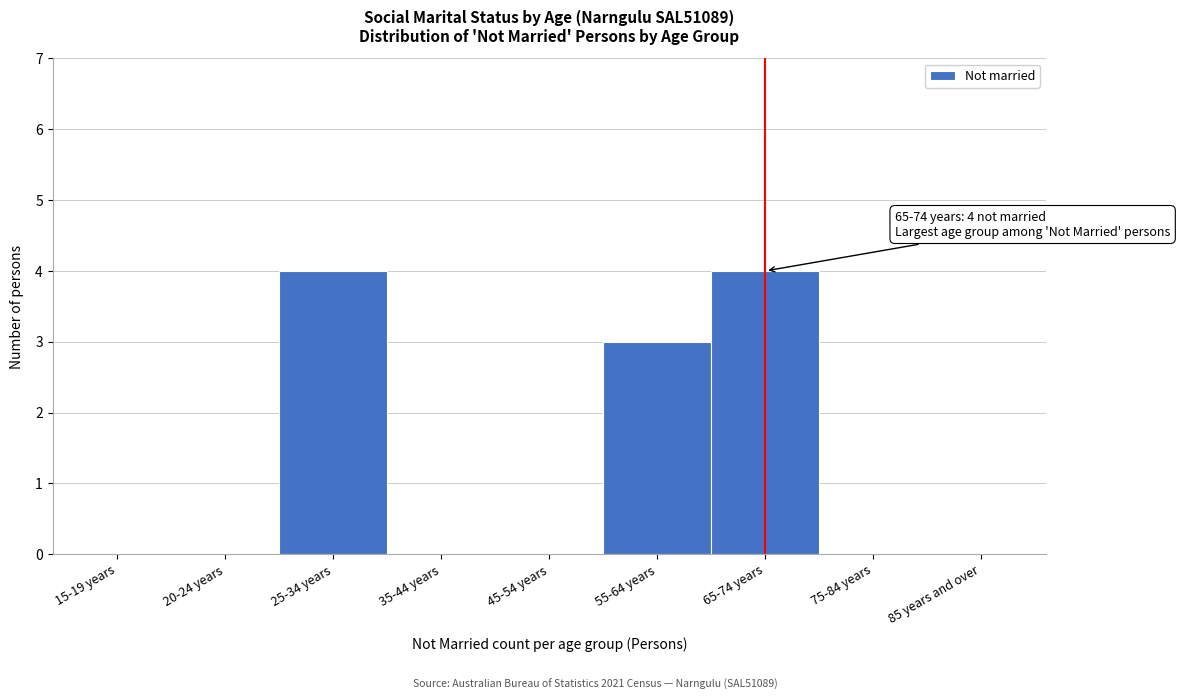

Reading right to left, what are all the values shown in this chart?

85 years and over=0	75-84 years=0	65-74 years=4	55-64 years=3	45-54 years=0	35-44 years=0	25-34 years=4	20-24 years=0	15-19 years=0